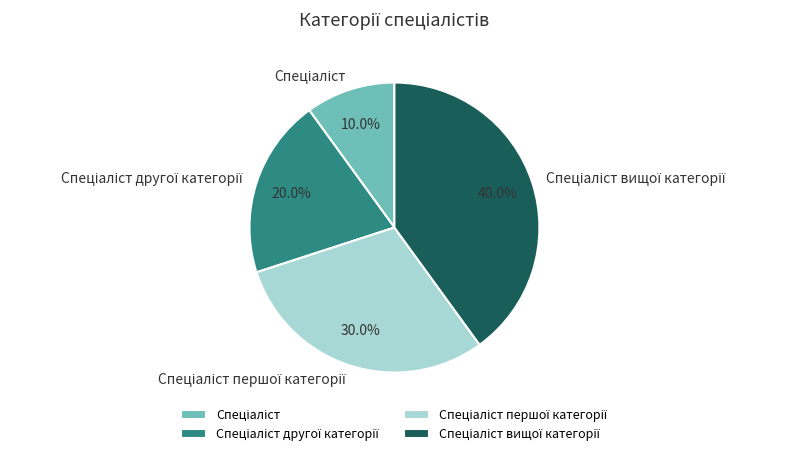

Does any single category account for the majority?

No